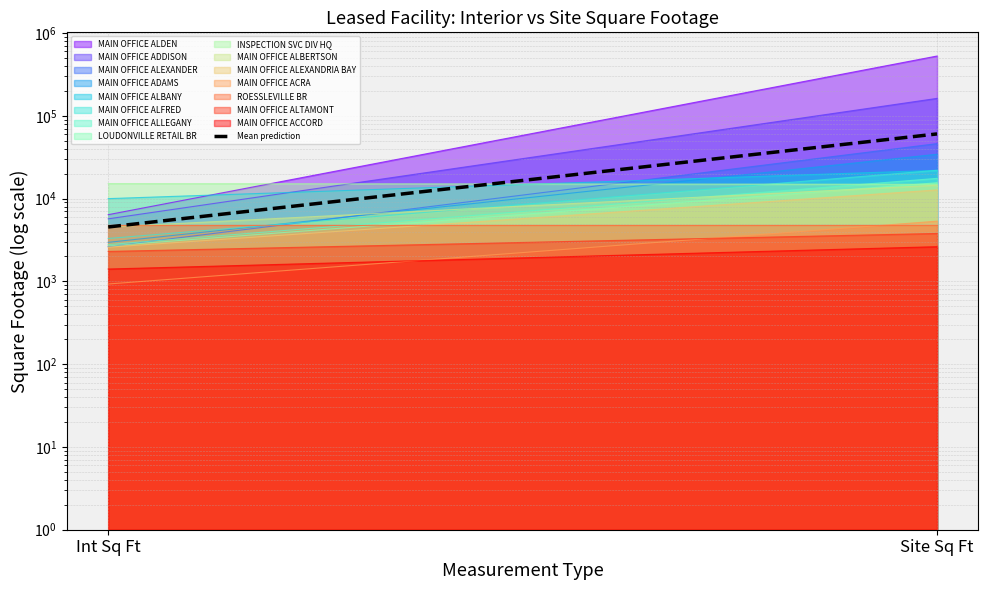

Between Site Sq Ft and Int Sq Ft, which is larger?

Site Sq Ft